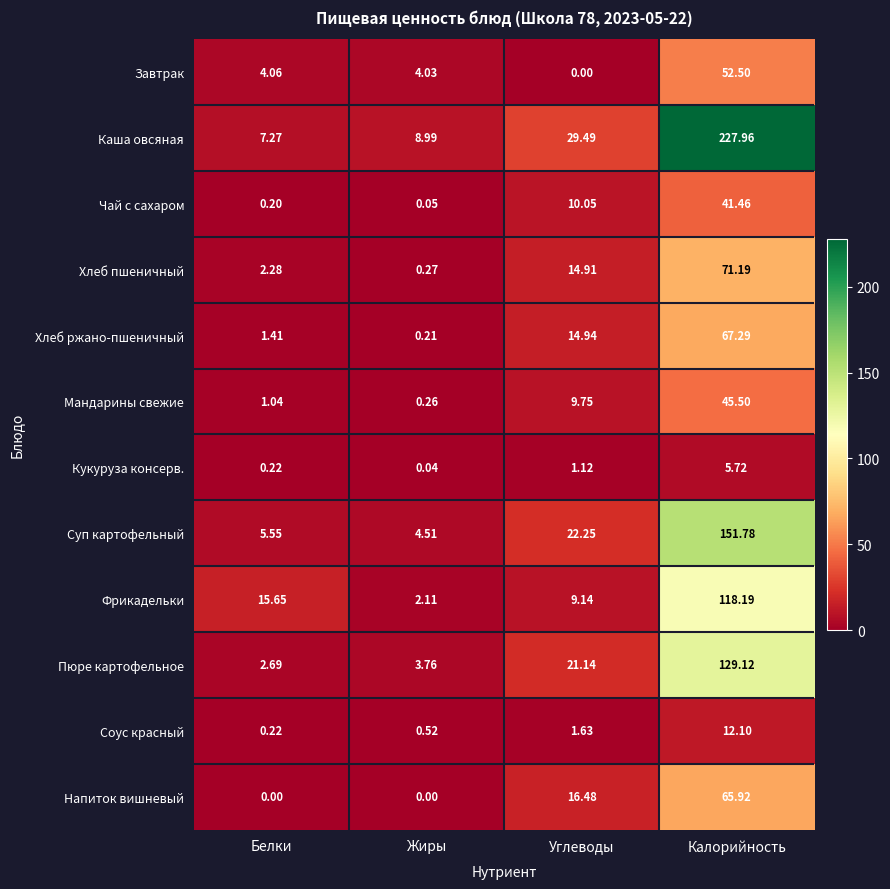

At which label does Напиток вишневый reach its peak?

Калорийность